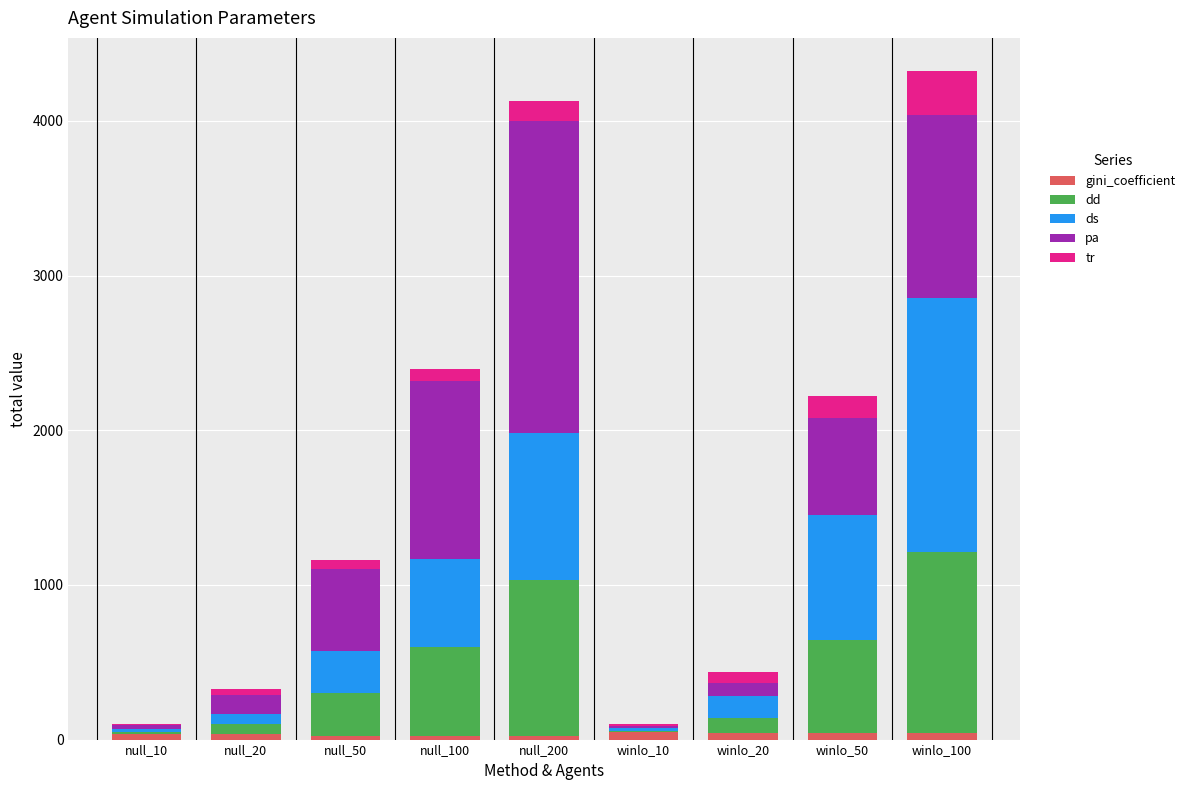

How many series are shown in this chart?

5